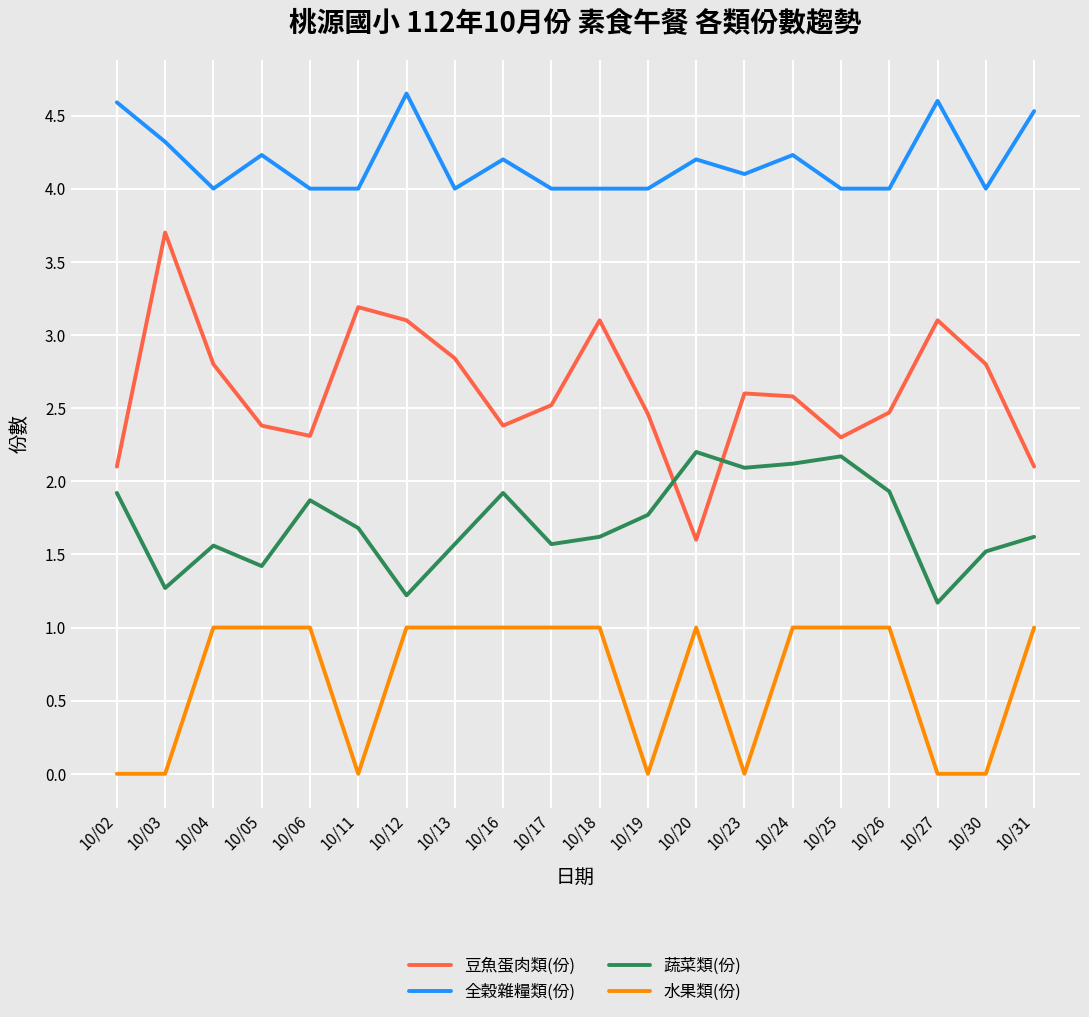

At 10/18, list the series in order from smallest to largest.

水果類(份), 蔬菜類(份), 豆魚蛋肉類(份), 全穀雜糧類(份)